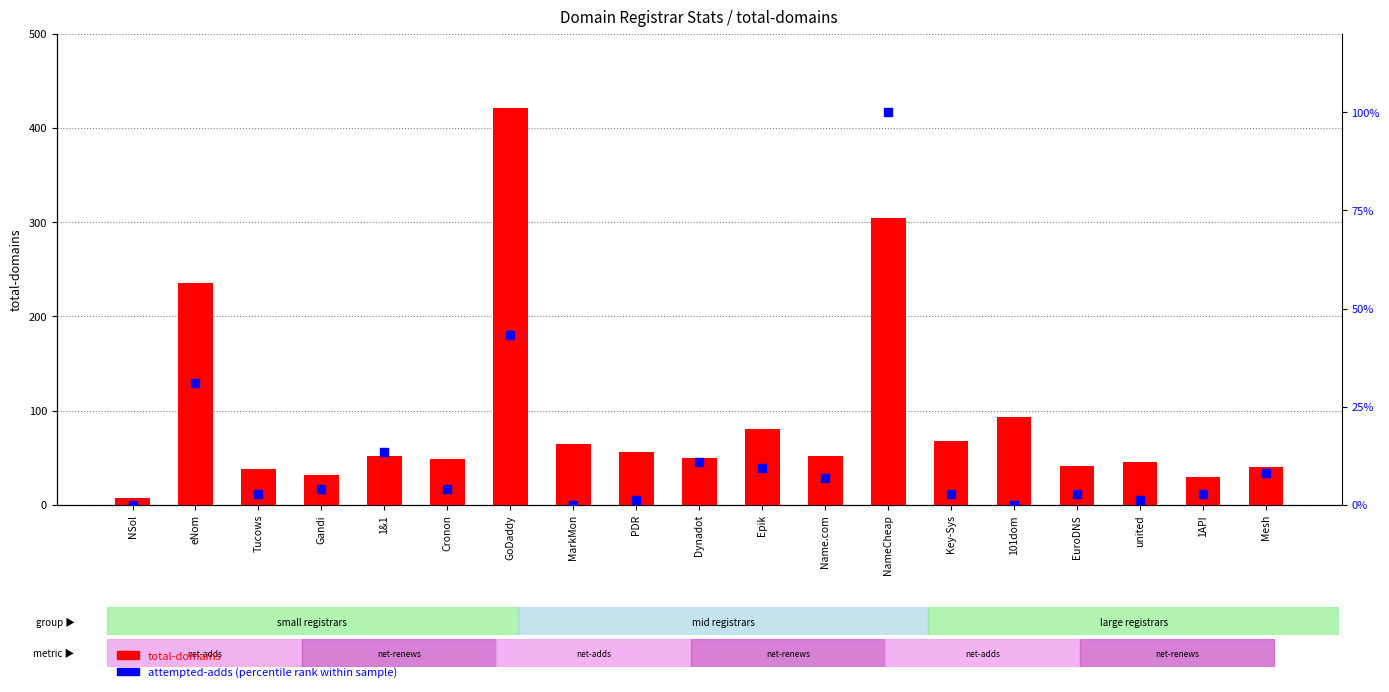

Which series contains the highest Y value?

total-domains